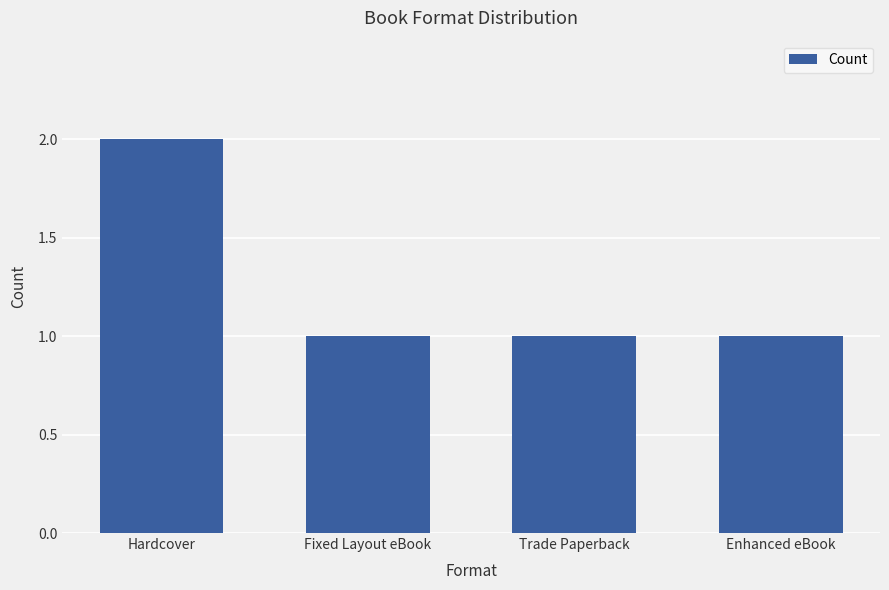

True or false: the data shows 0 at Trade Paperback.

False